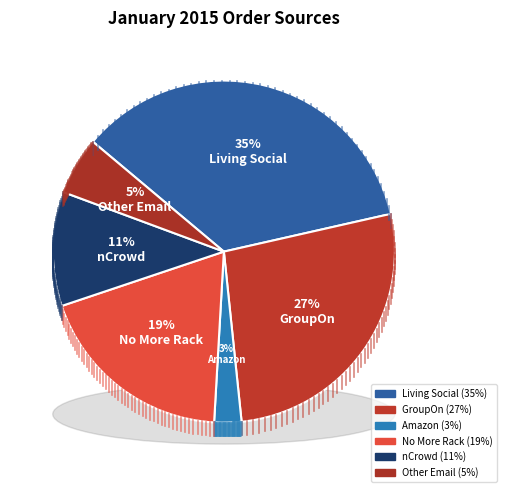

What percentage is the GroupOn slice, to the nearest percent?

27%